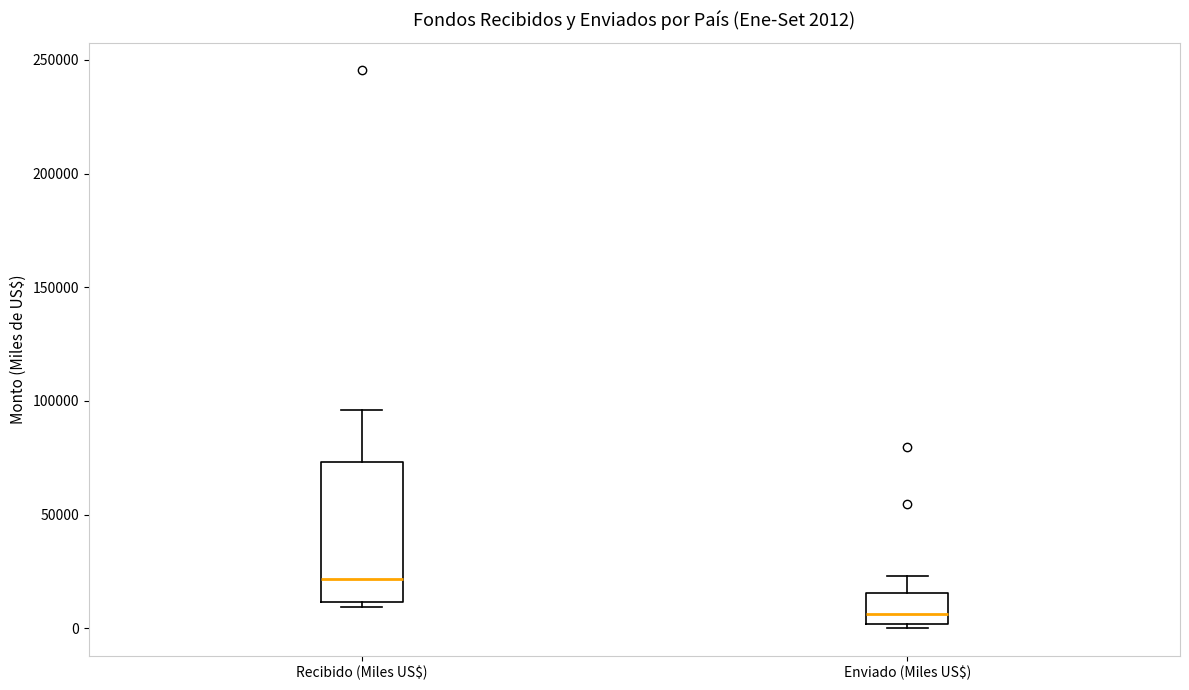

Comparing the boxes themselves (not the whiskers), which one is the tallest?

Recibido (Miles US$)